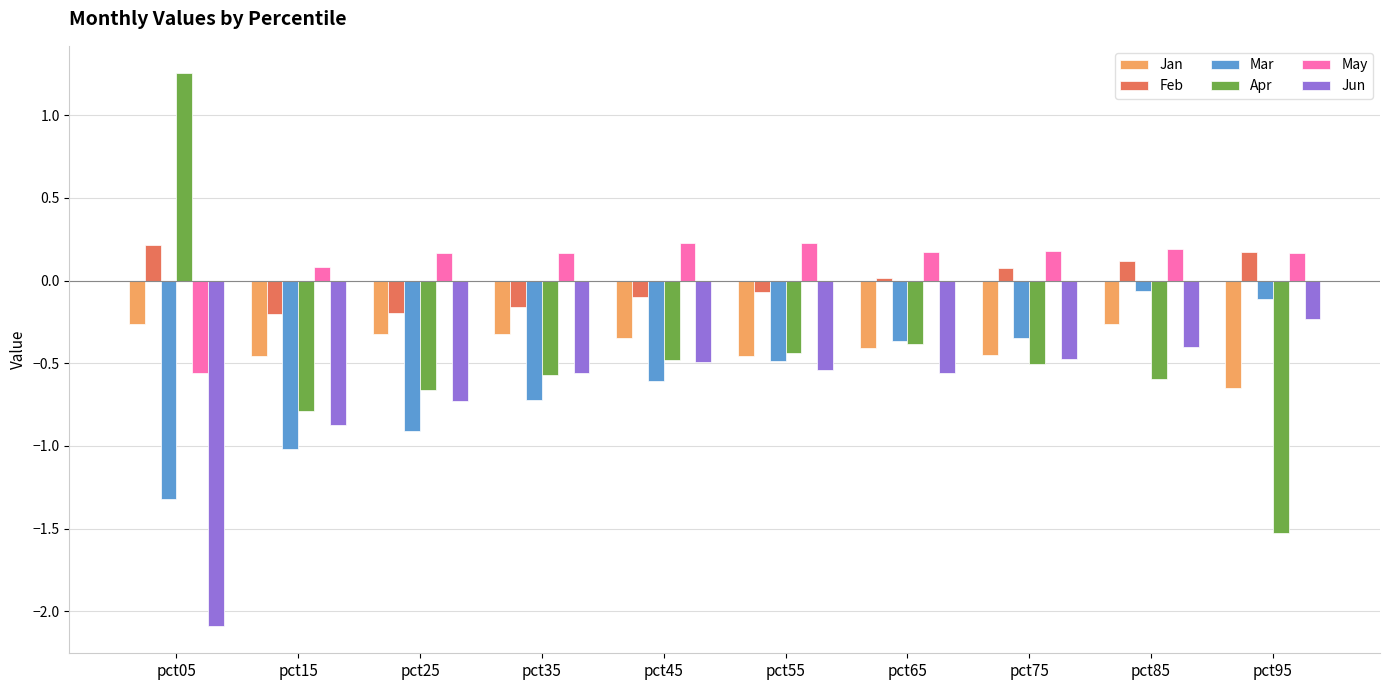

How many bars are there in each group?

6